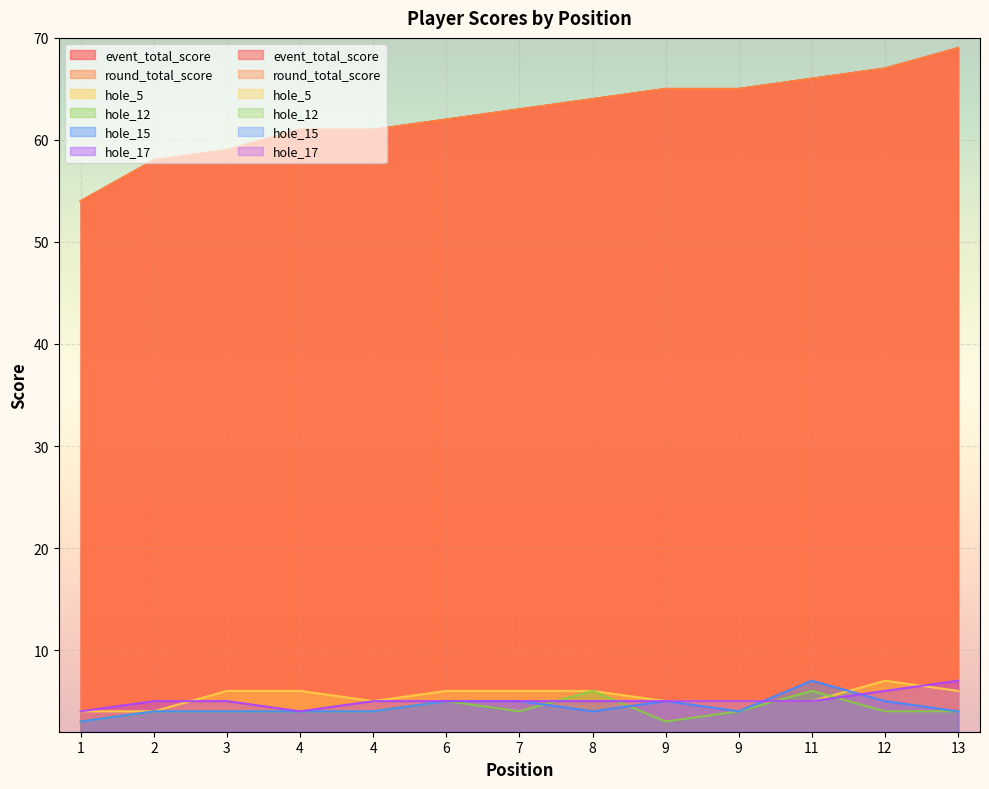

What value does the hole_12 series have at 4?

4